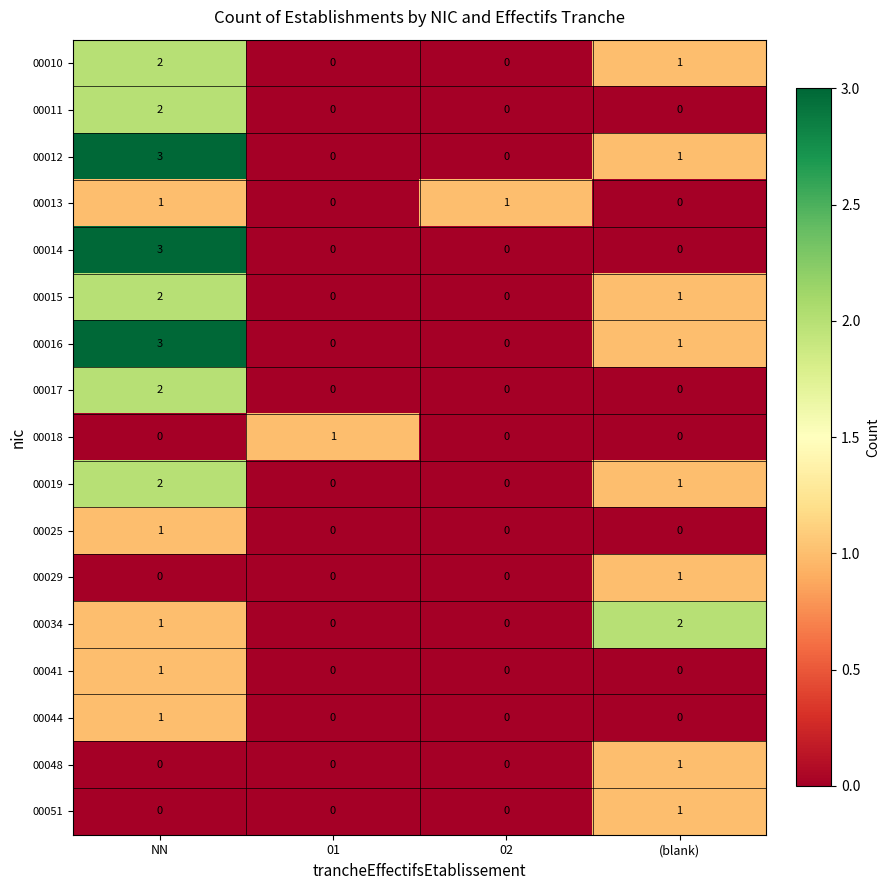

At which category is the sum across all series the highest?

NN